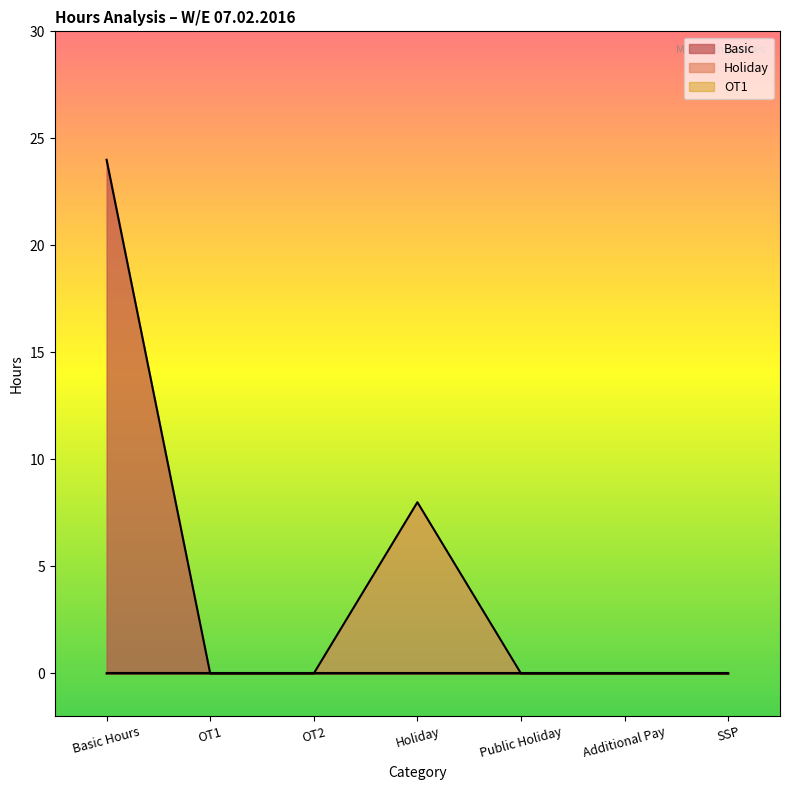

Which series has the largest total across all categories?

Basic